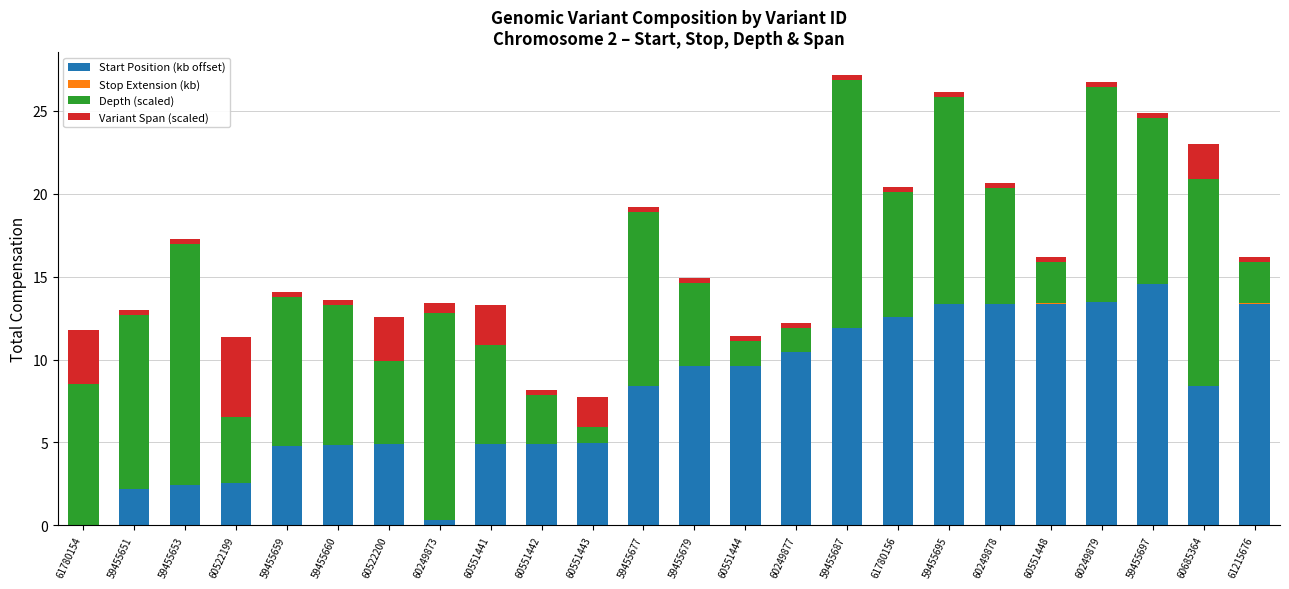

What is the approximate value of Start Position (kb offset) at 59455659?

4.8